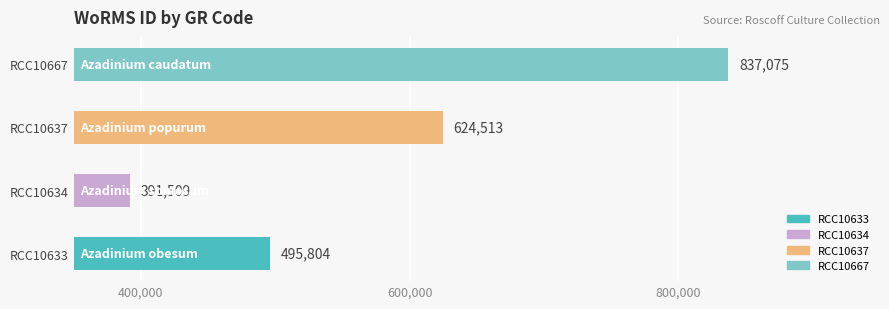

Which label corresponds to the smallest value in the chart?

RCC10634